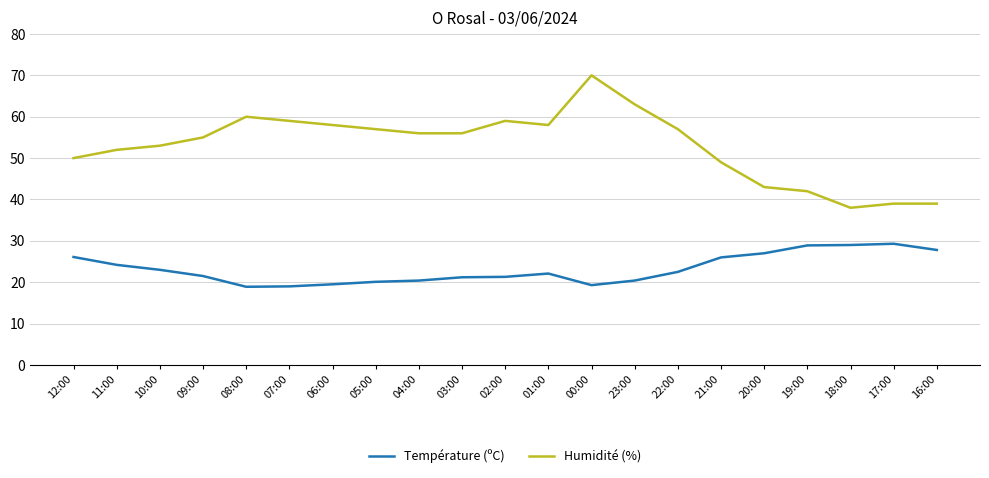

True or false: Température (ºC) and Humidité (%) cross at least once.

False